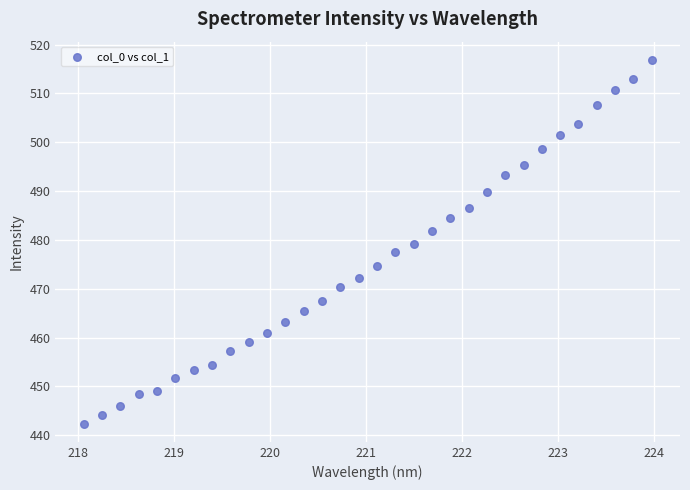

What is the range of X values (max minus min)?

5.9